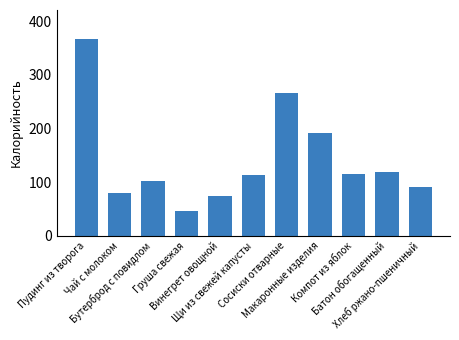

What is the value of the 10th bar from the left?

118